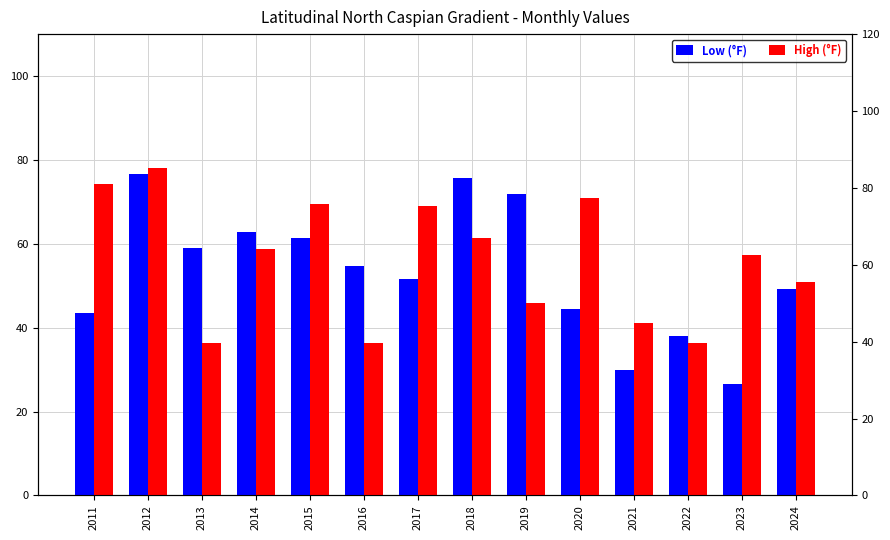

Which has a higher value, 2011 or 2013?

2013